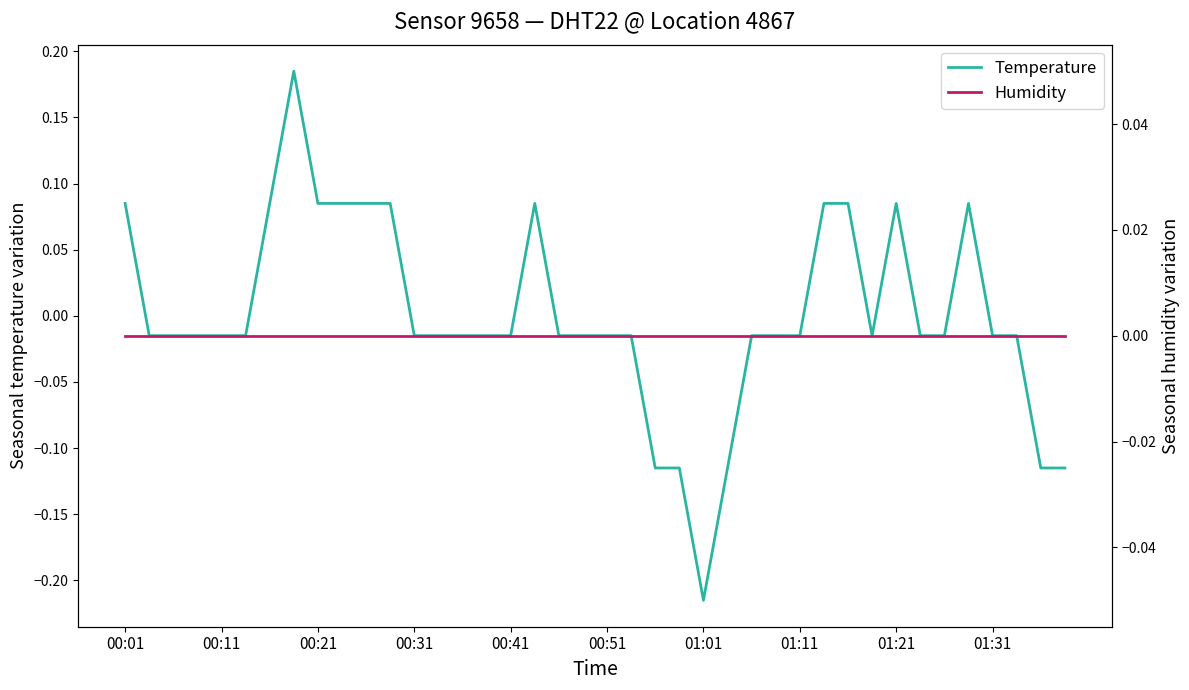

True or false: Humidity has a value of 0.0 at 21.

True